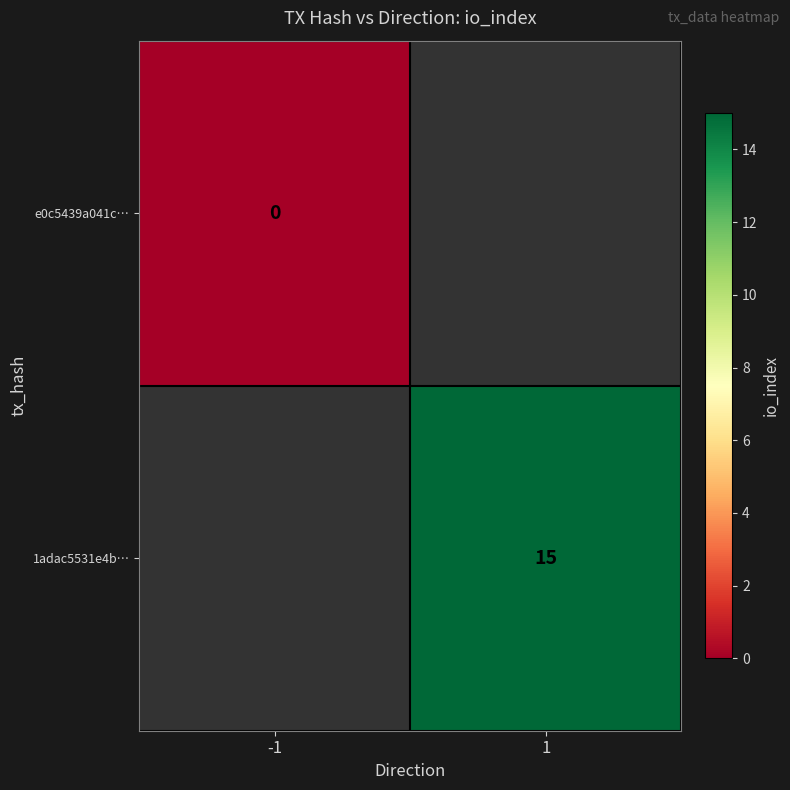

The value of 1adac5531e4b… at 1 is 5. True or false?

False